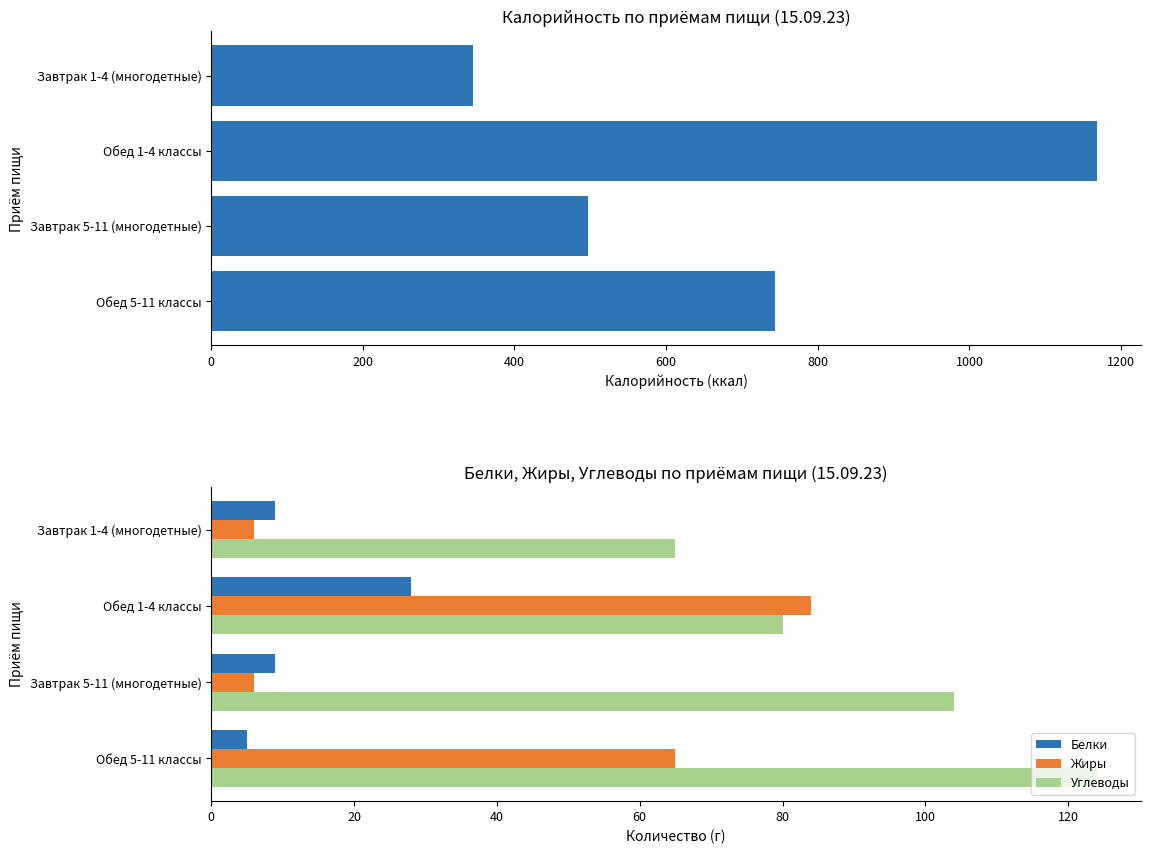

What is the value of the Жиры bar at the 3rd from the left?

6